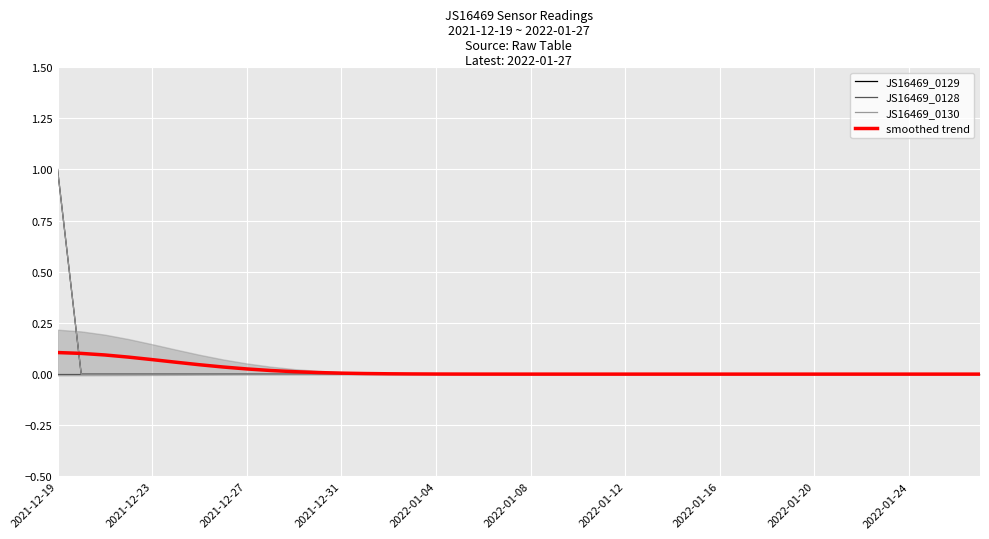

Which category has the lowest value across all series?

2021-12-23